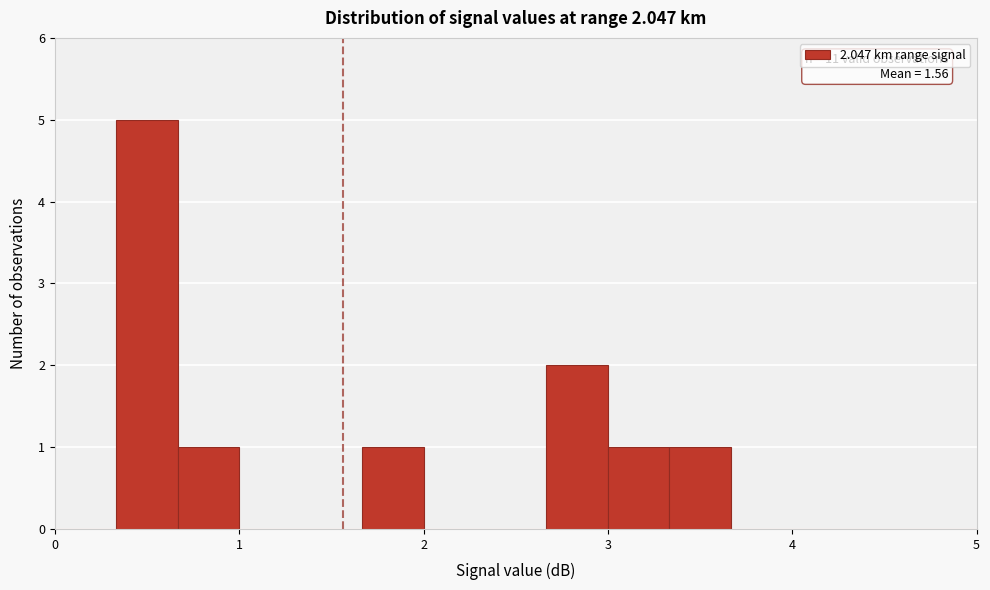

Read against the x-axis, roughly where is the centre of the tallest bar?

0.5